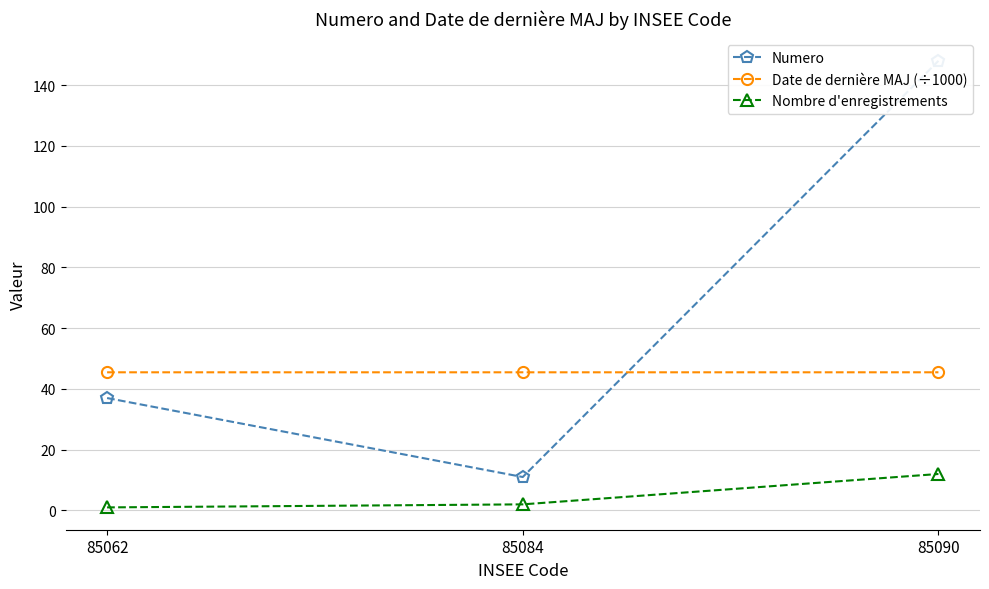

True or false: Numero has a value of 37.0 at 85090.

False